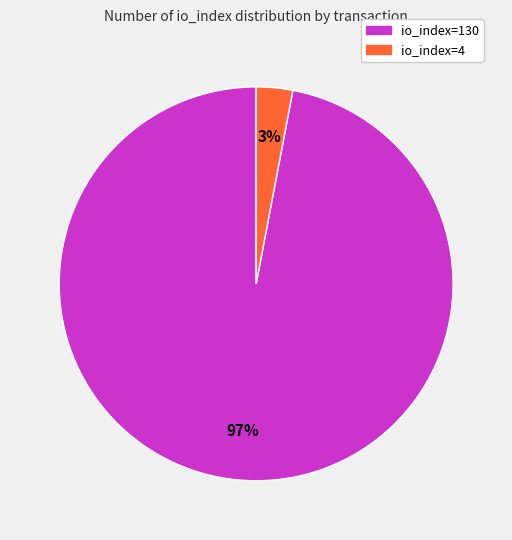

Does io_index=130 account for over 50% of the chart?

Yes